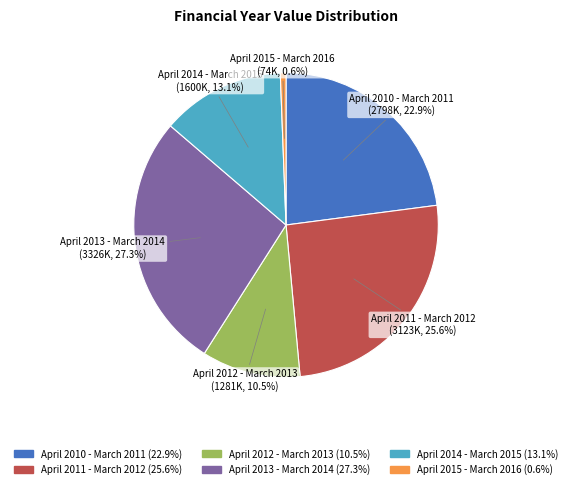

The April 2015 - March 2016 slice represents 11% of the pie. True or false?

False